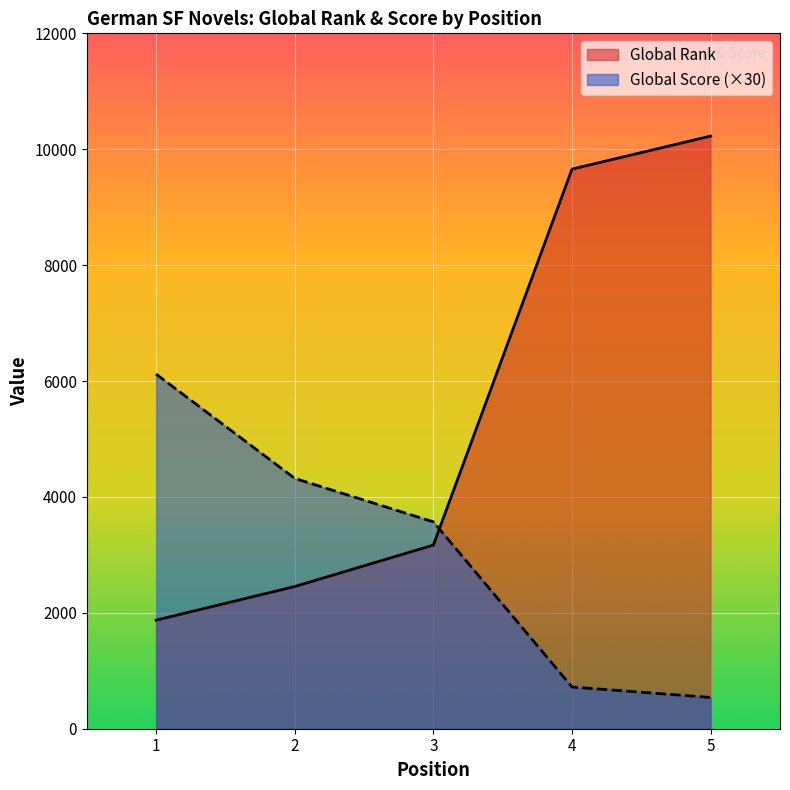

Does the chart display data point markers on the line(s)?

No